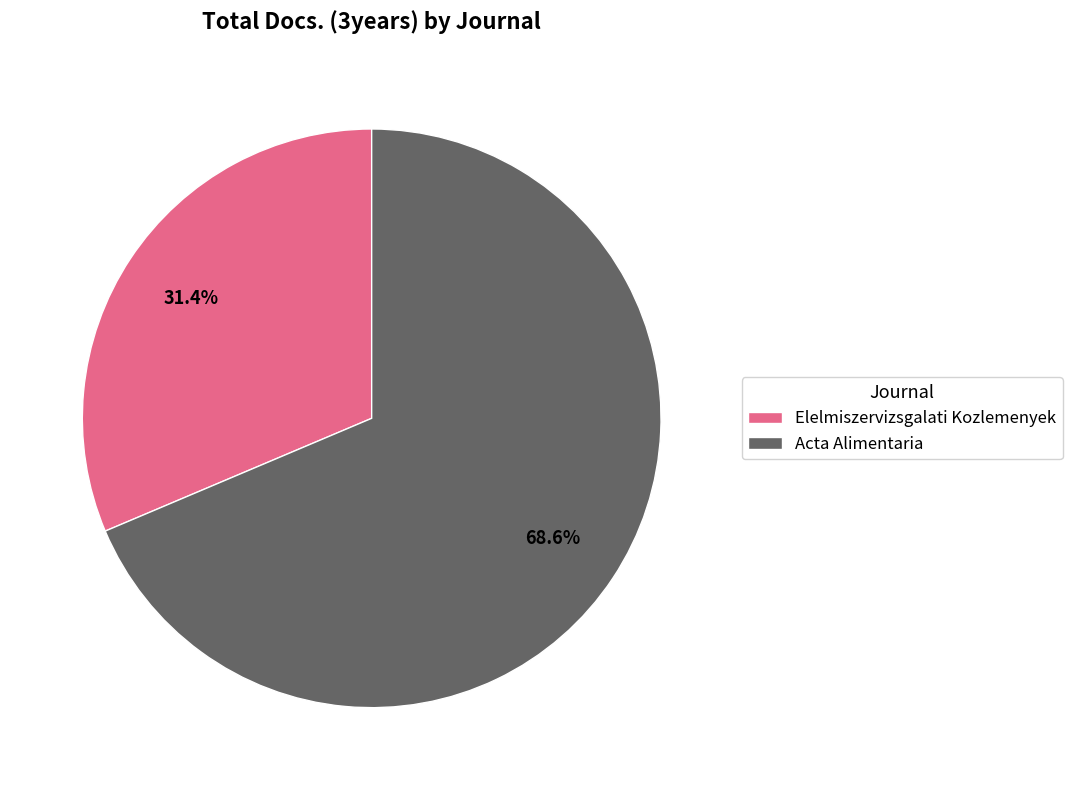

What is the largest slice in the pie chart?

Acta Alimentaria